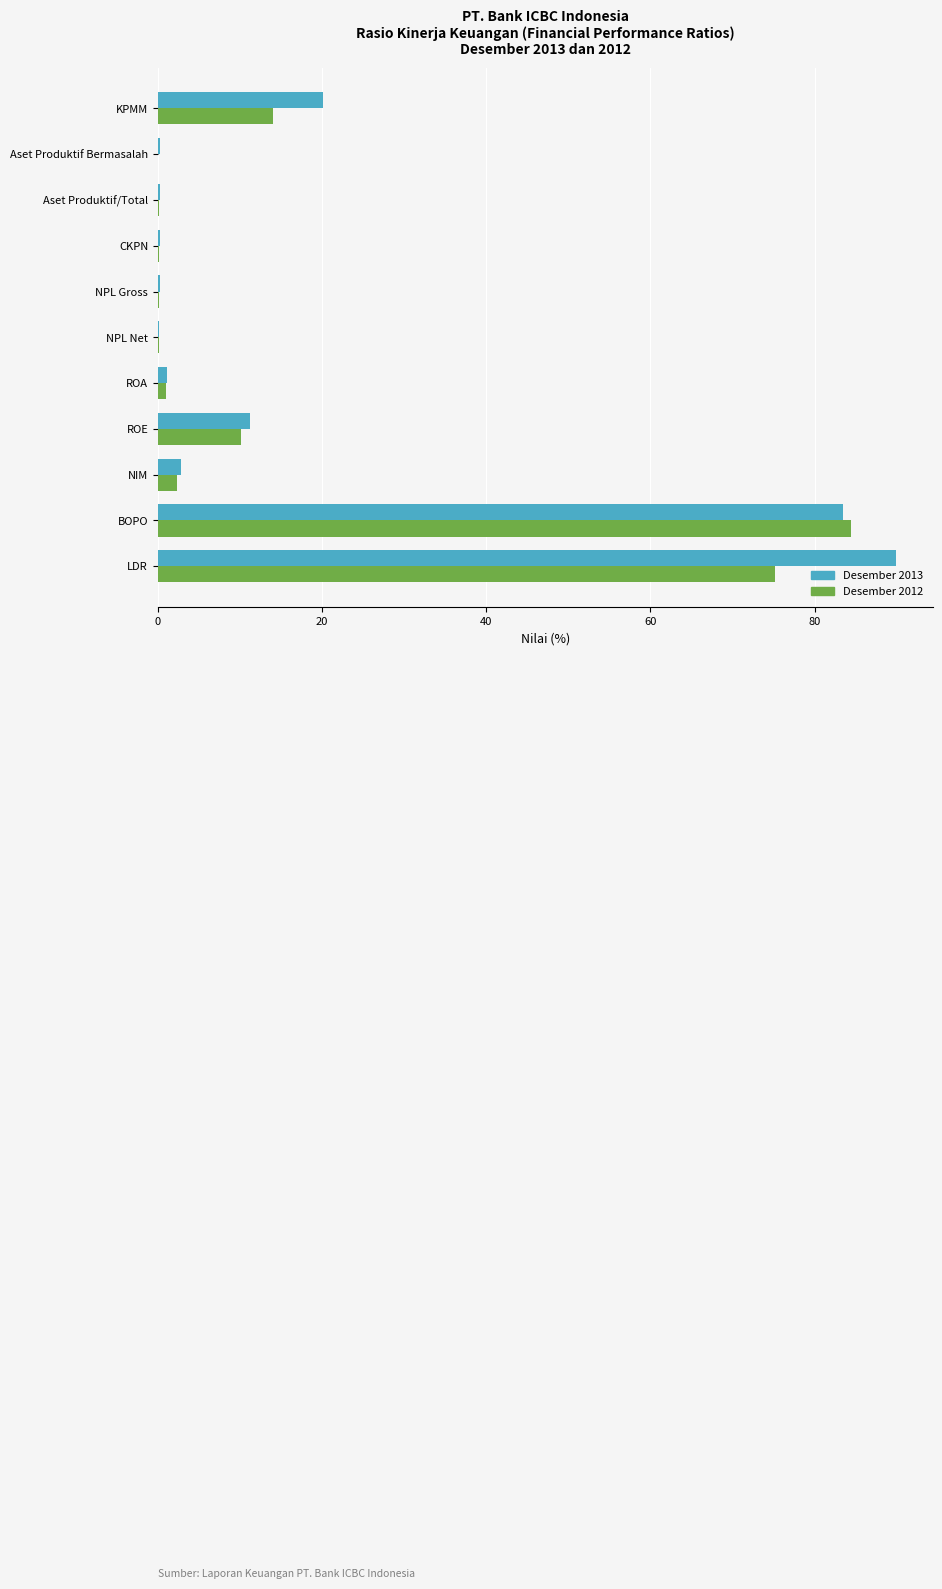

What is the maximum value for Desember 2013?

89.9